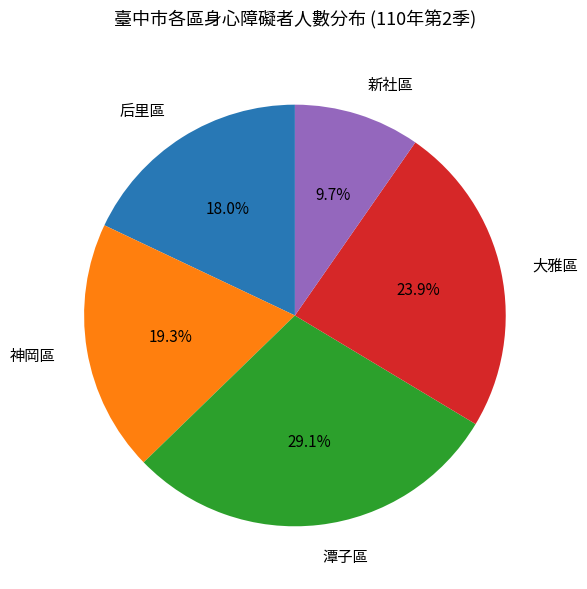

True or false: 后里區 accounts for 18% of the total.

True